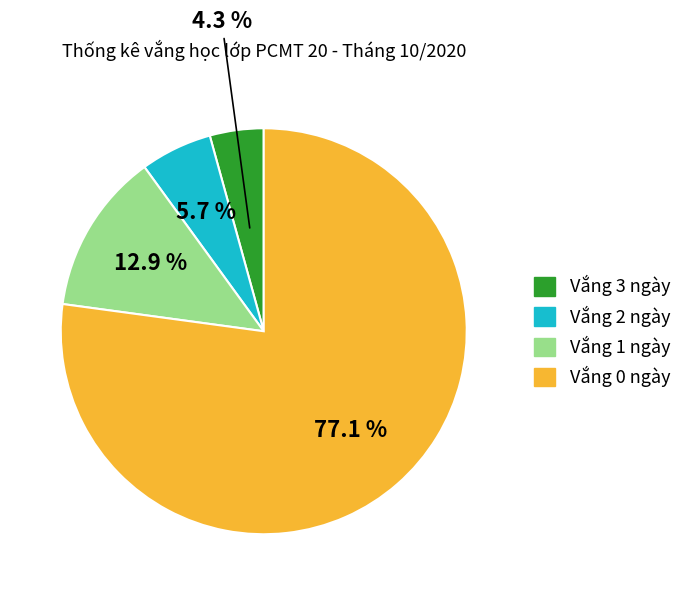

Between Vắng 0 ngày and Vắng 1 ngày, which is larger?

Vắng 0 ngày